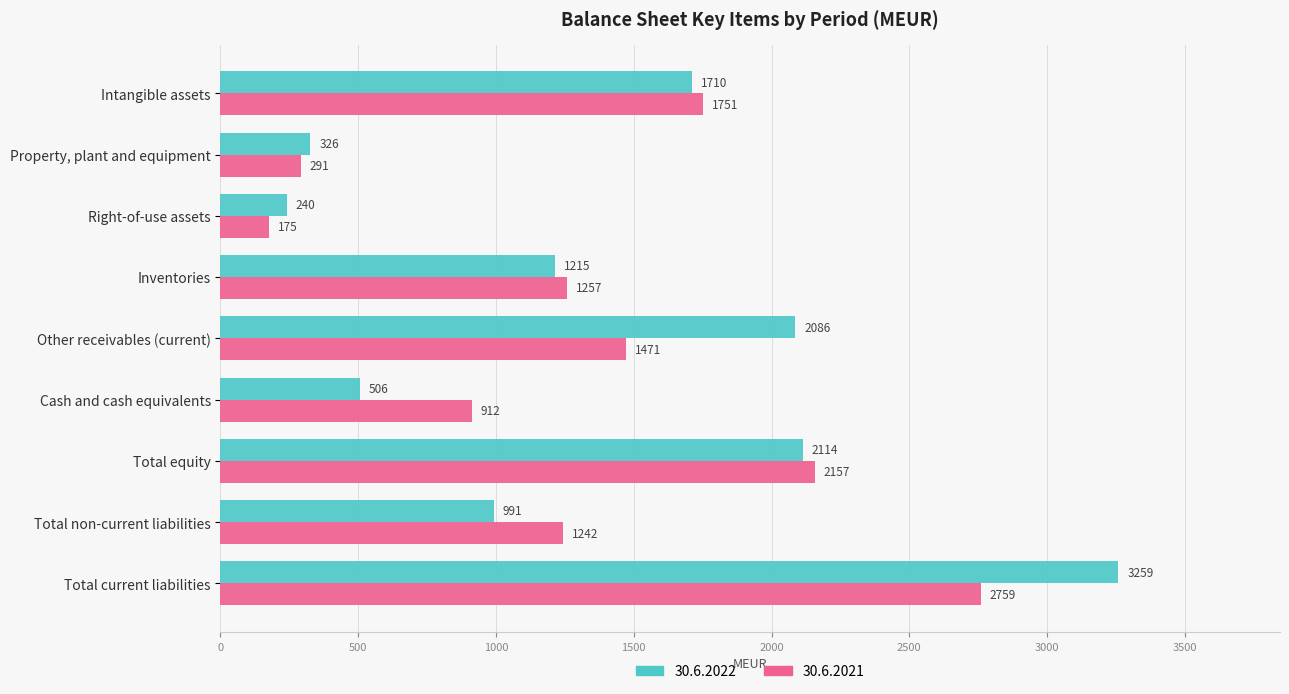

Is it true that 30.6.2021 equals 1471 at Other receivables (current)?

True